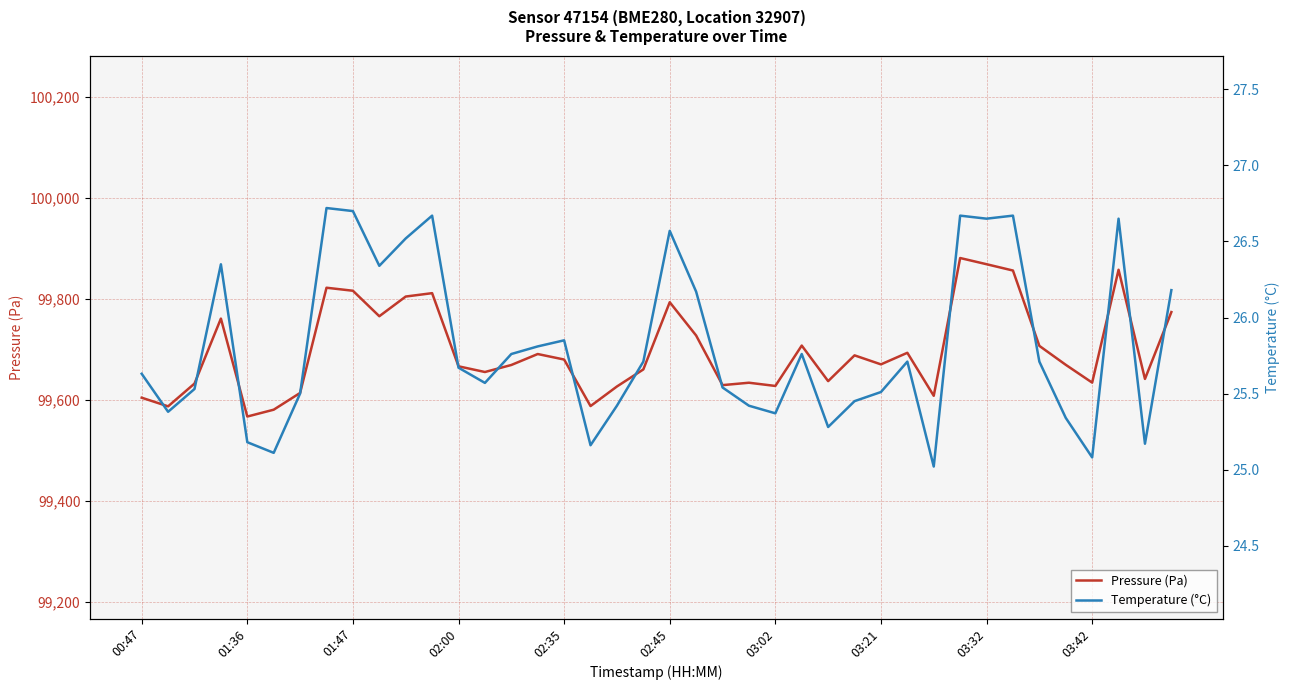

What is the minimum value for Pressure (Pa)?

99567.2